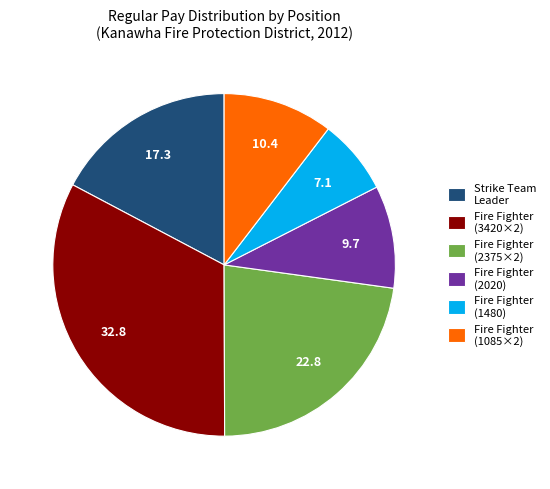

How many slices are in this pie chart?

6